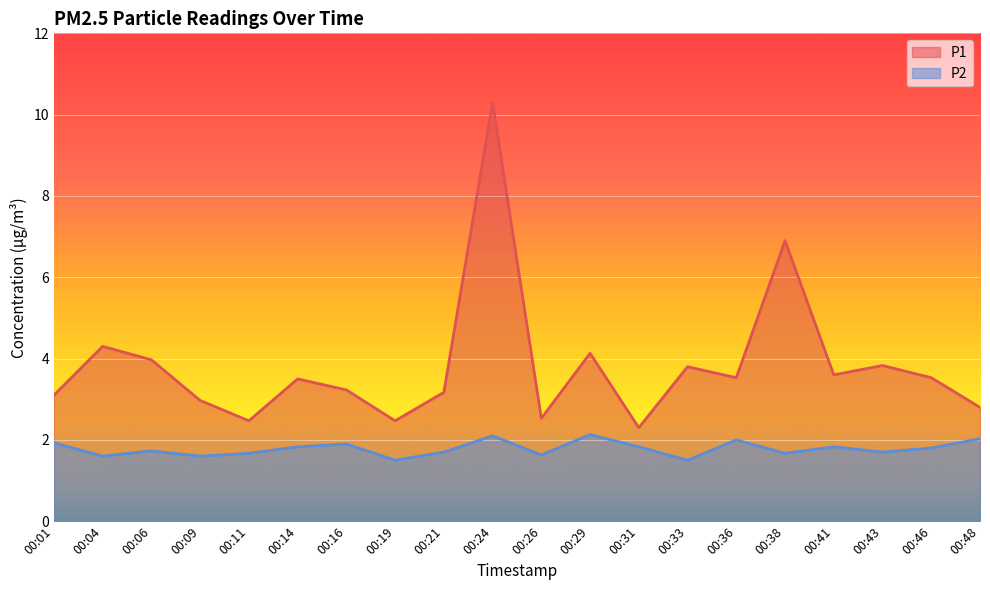

Is it true that P2 equals 2.8 at 00:01?

False